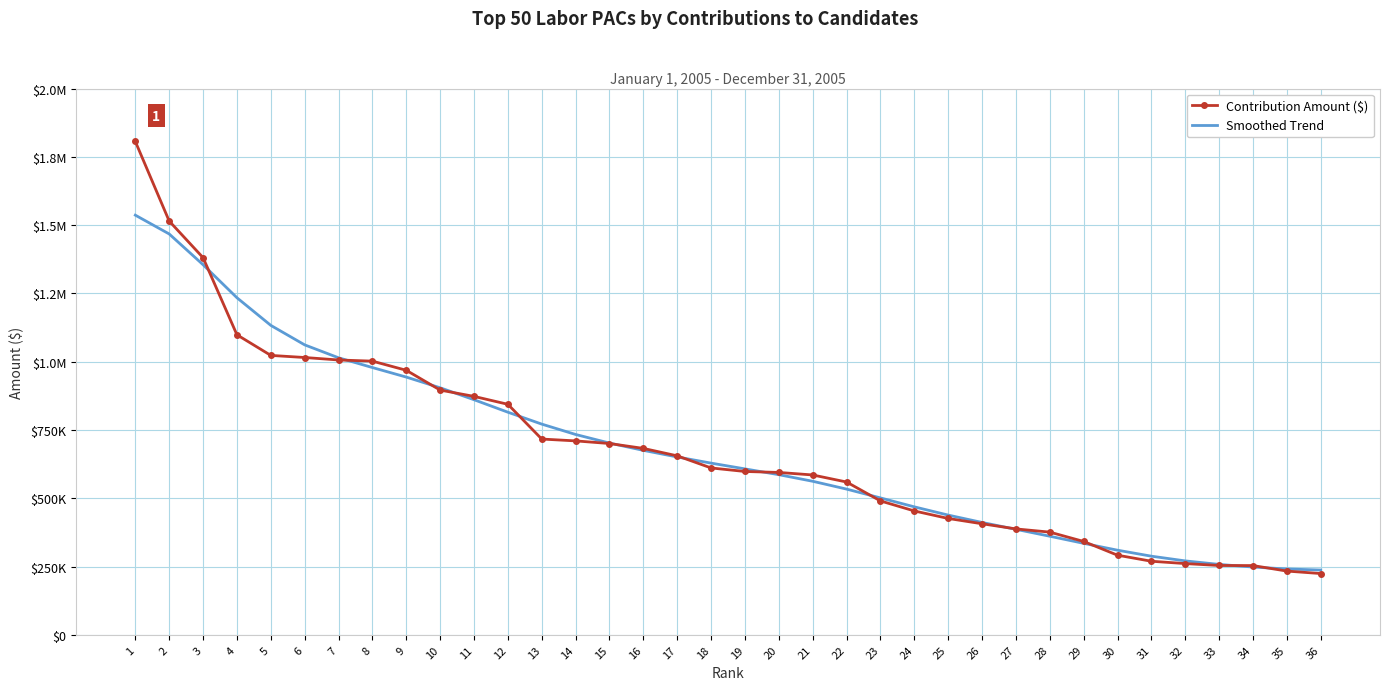

At which label does Contribution Amount ($) reach its minimum?

36